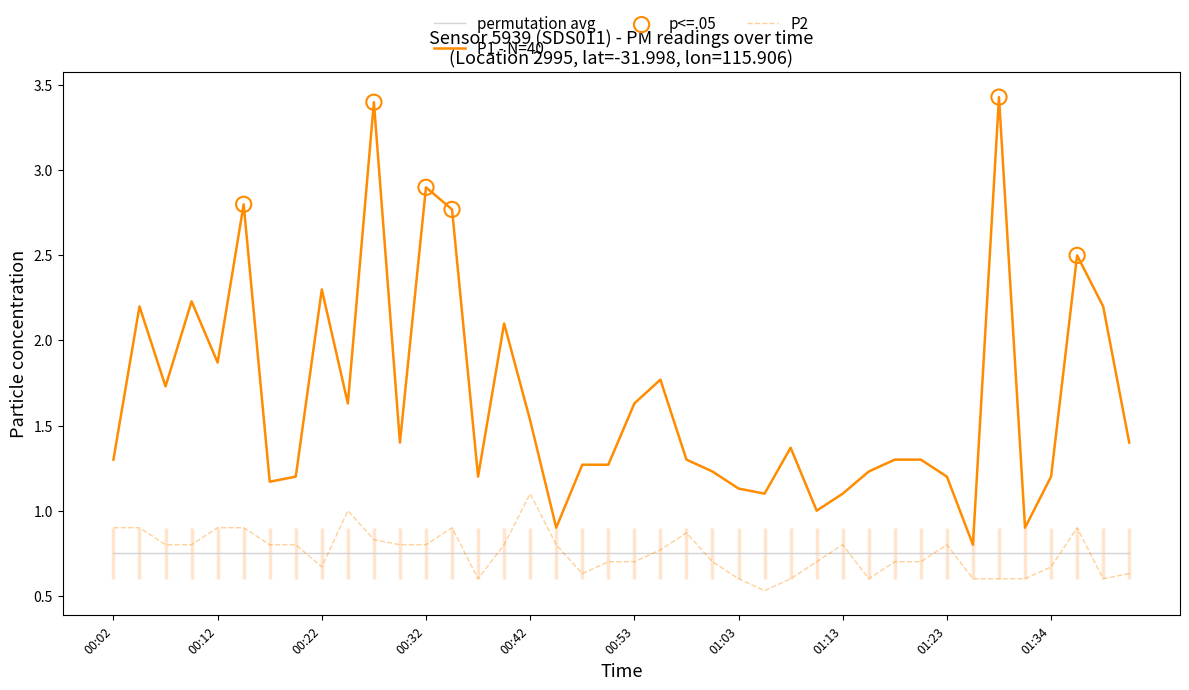

At how many categories does at least one series exceed 0?

40